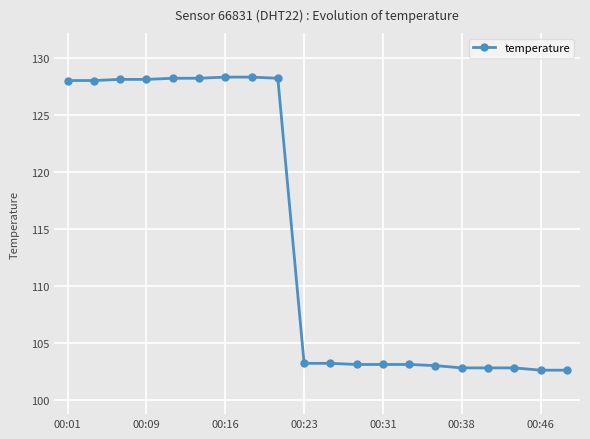

What is the difference between the maximum and second lowest values?

25.7